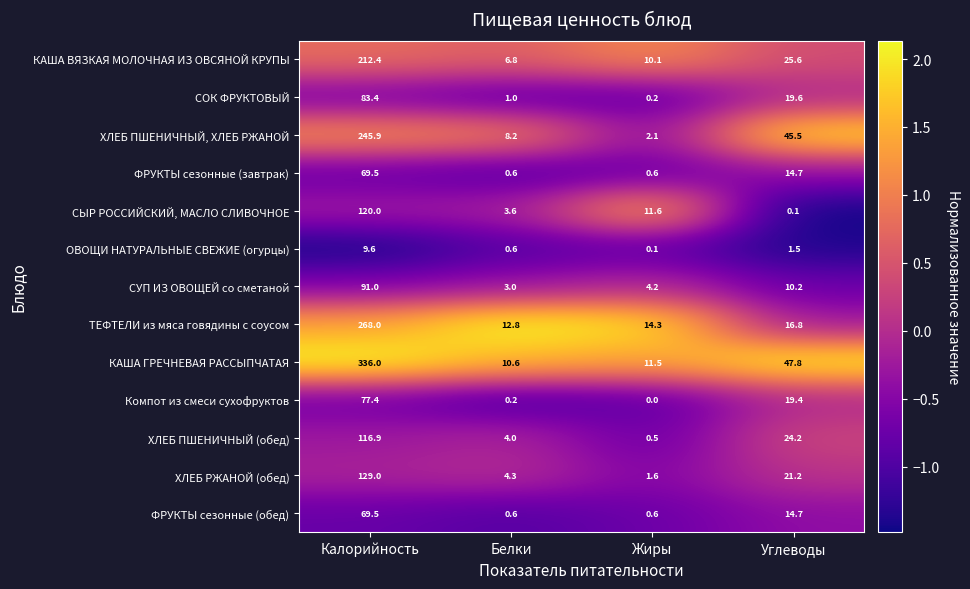

Read the ТЕФТЕЛИ из мяса говядины с соусом value at Углеводы.

16.8